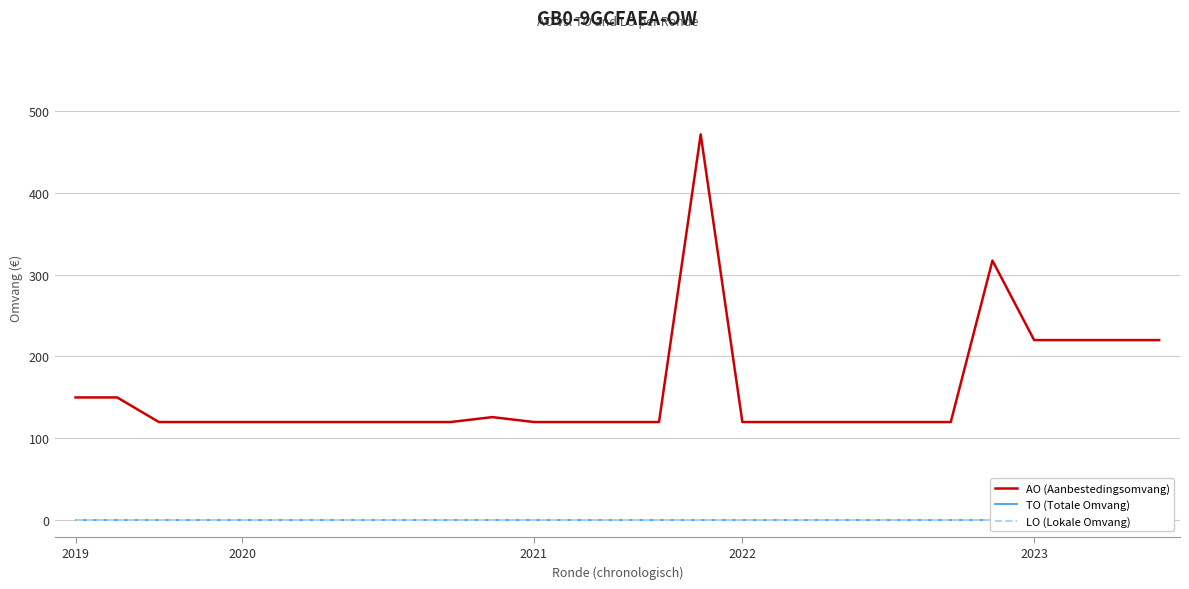

What is the label of the 18th point from the right?

9